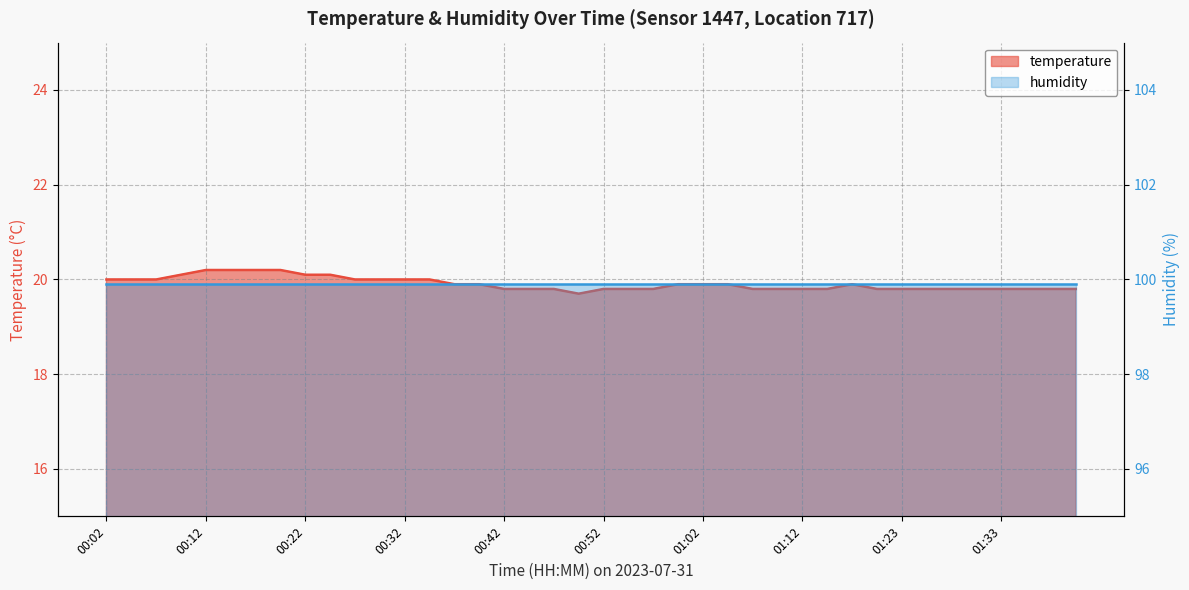

What is the minimum value shown in the chart?

19.7